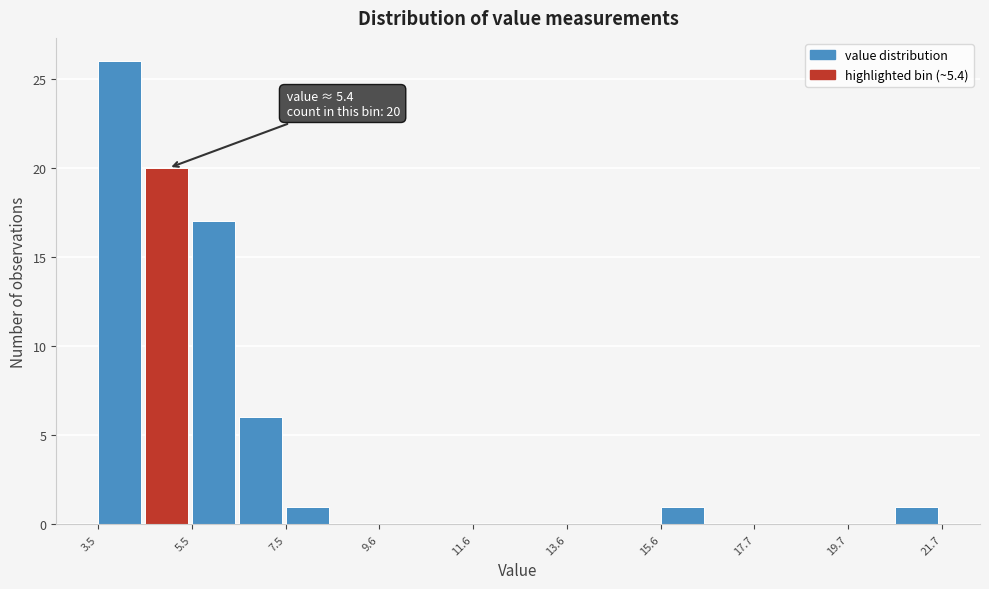

Around what value on the x-axis is the tallest bar? Give the approximate position of its centre, as read against the axis.

4.0